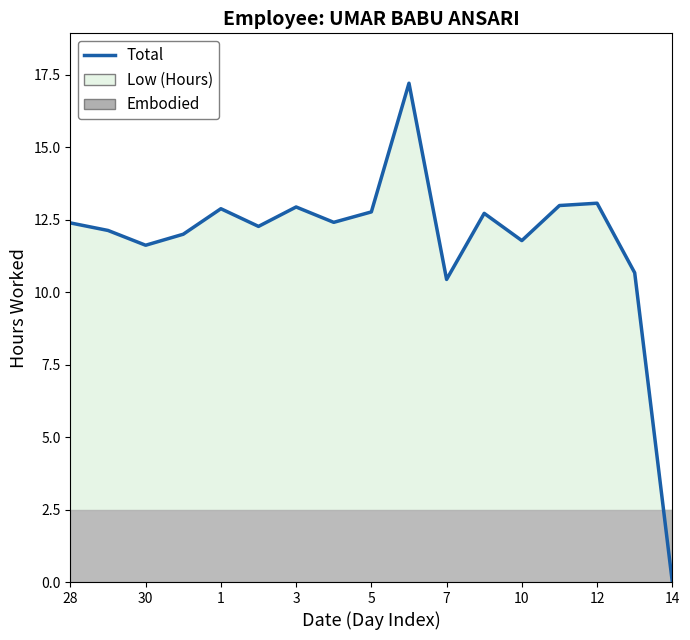

How many values are below 12?

5